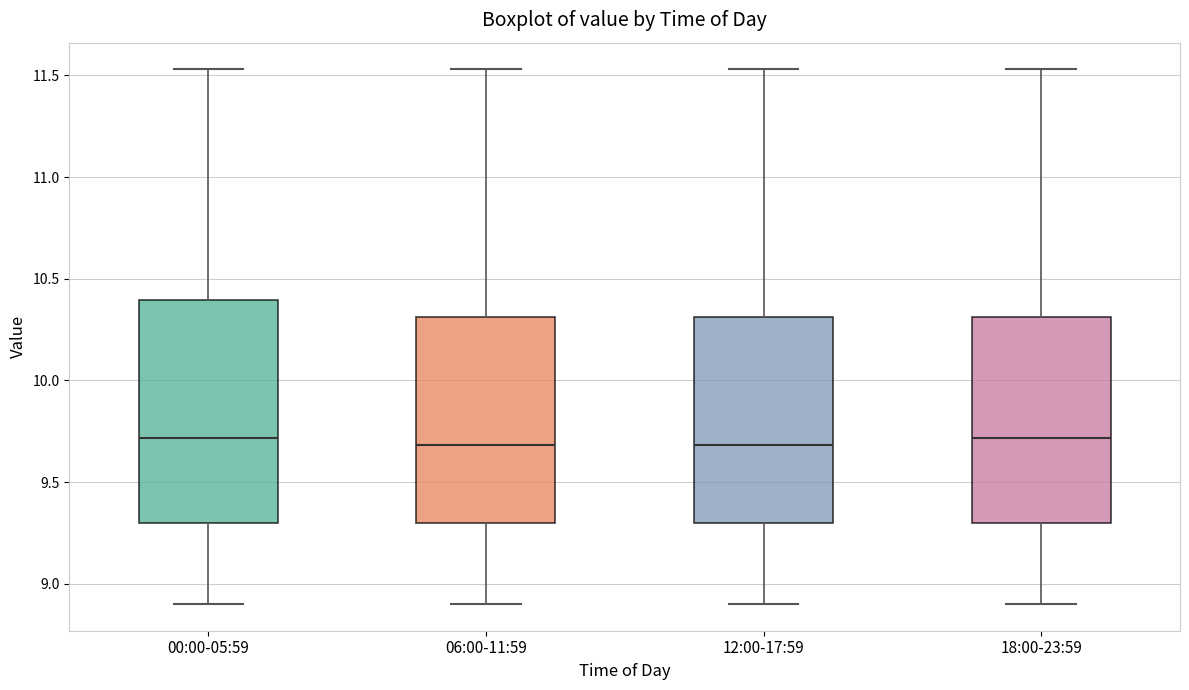

Where does the upper whisker of the box for 06:00-11:59 end on the y-axis? The values are not printed on the chart, so give them approximately, as read against the axis.

11.55